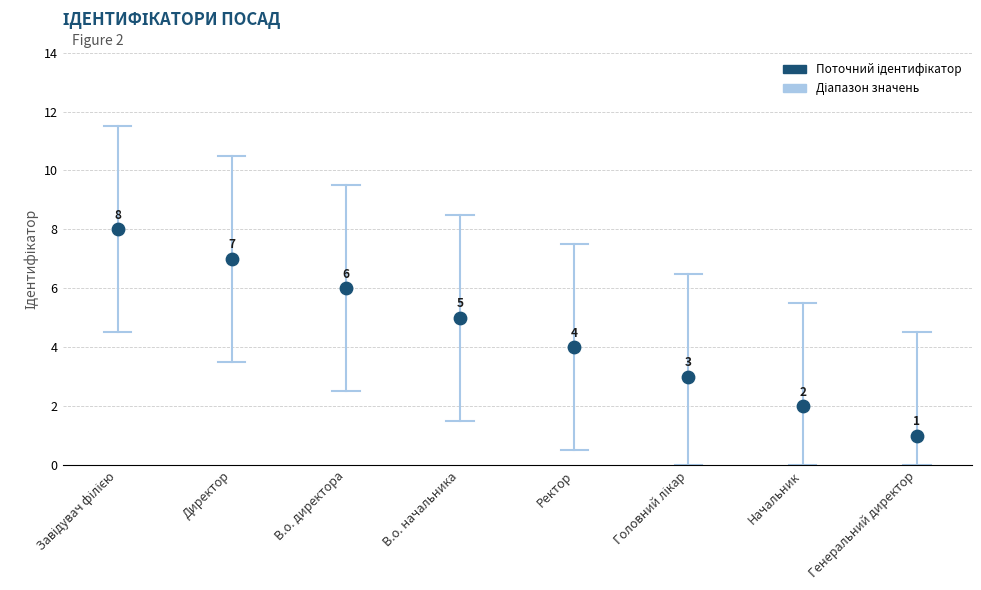

What is the range of Y values (max minus min)?

7